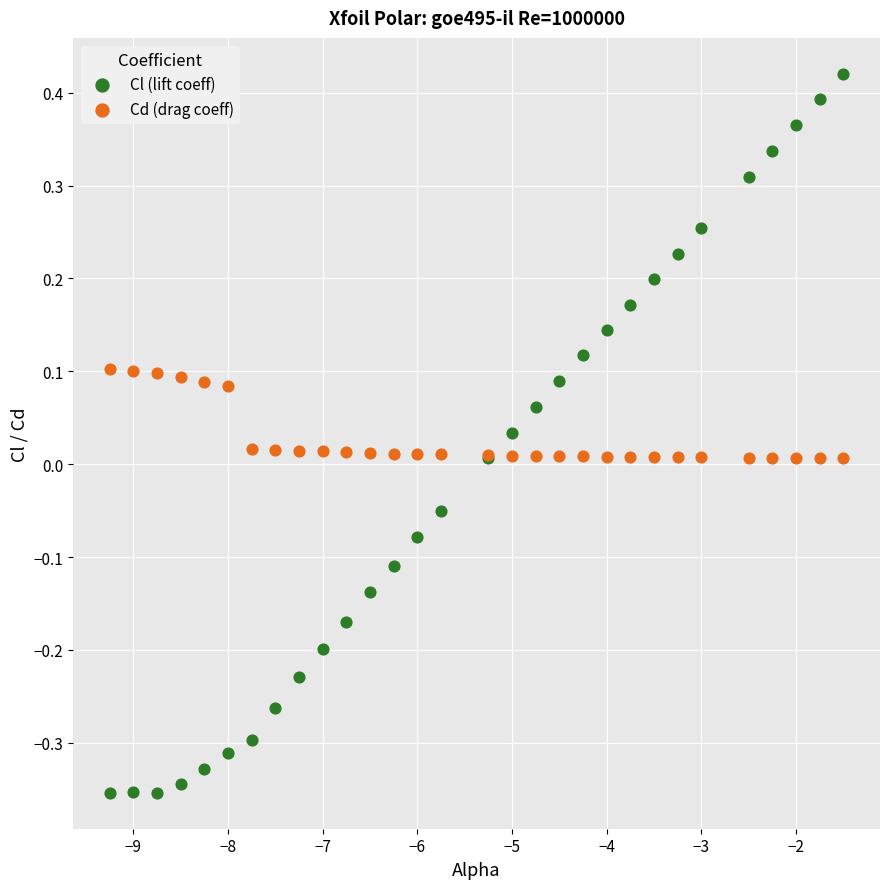

Which series contains the highest Y value?

Cl (lift coeff)